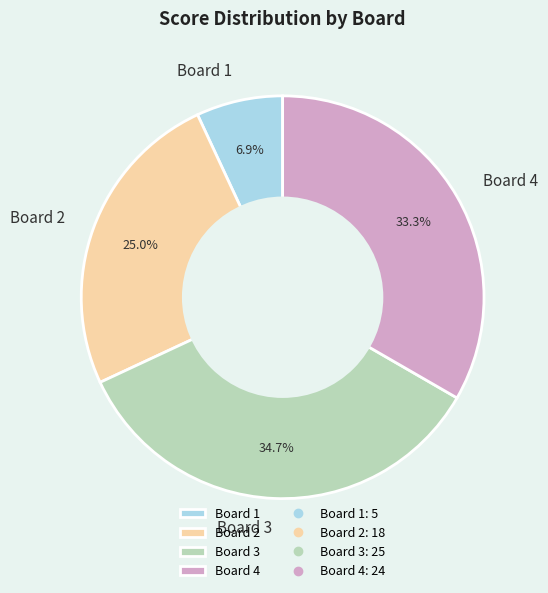

Which category has the smallest portion of the pie?

Board 1